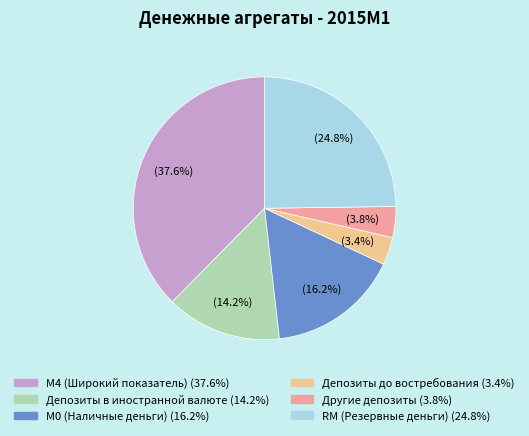

Does Депозиты в иностранной валюте represent more than half of the total?

No